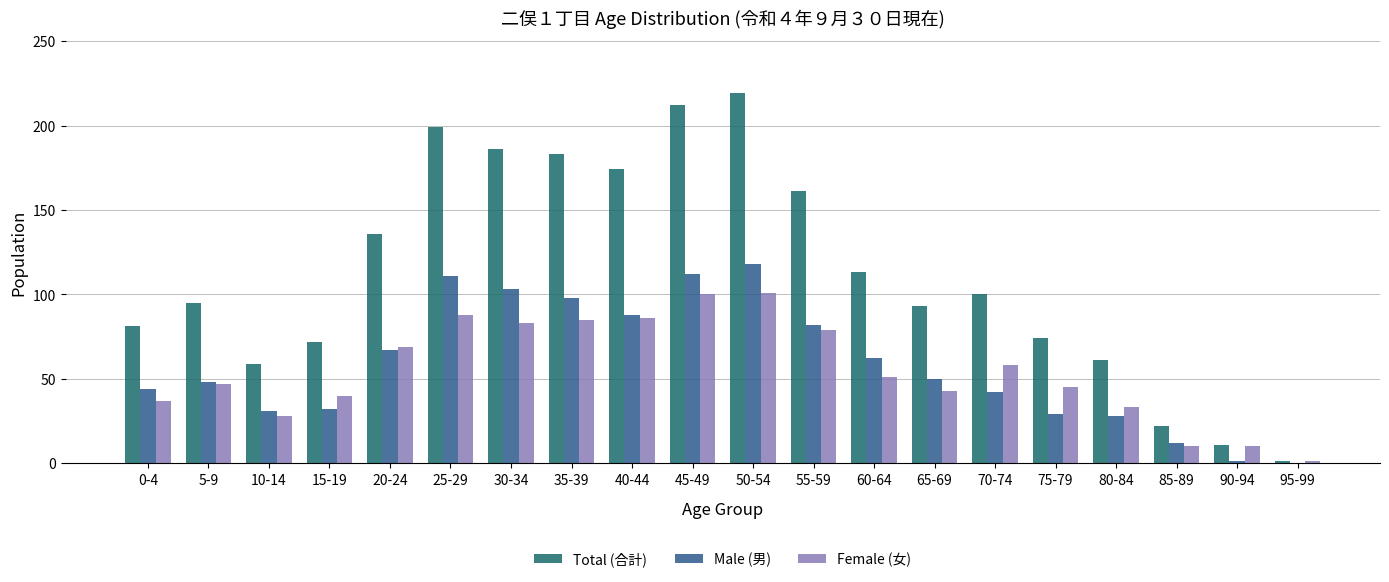

True or false: Total (合計) has a value of 72 at 15-19.

True